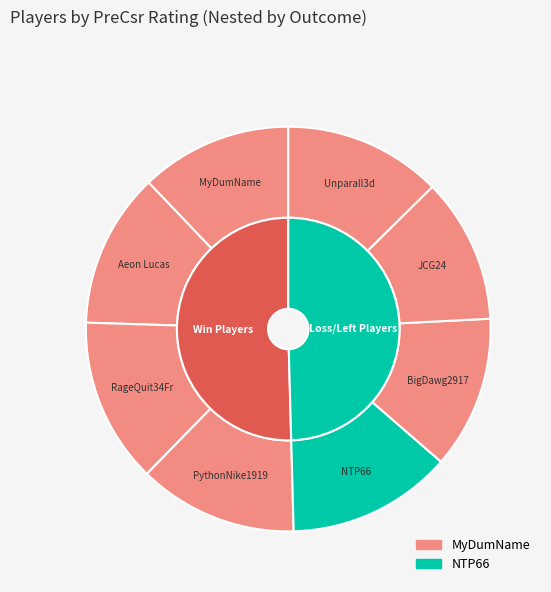

Is it true that RageQuit34Fr is 13% of the pie?

True